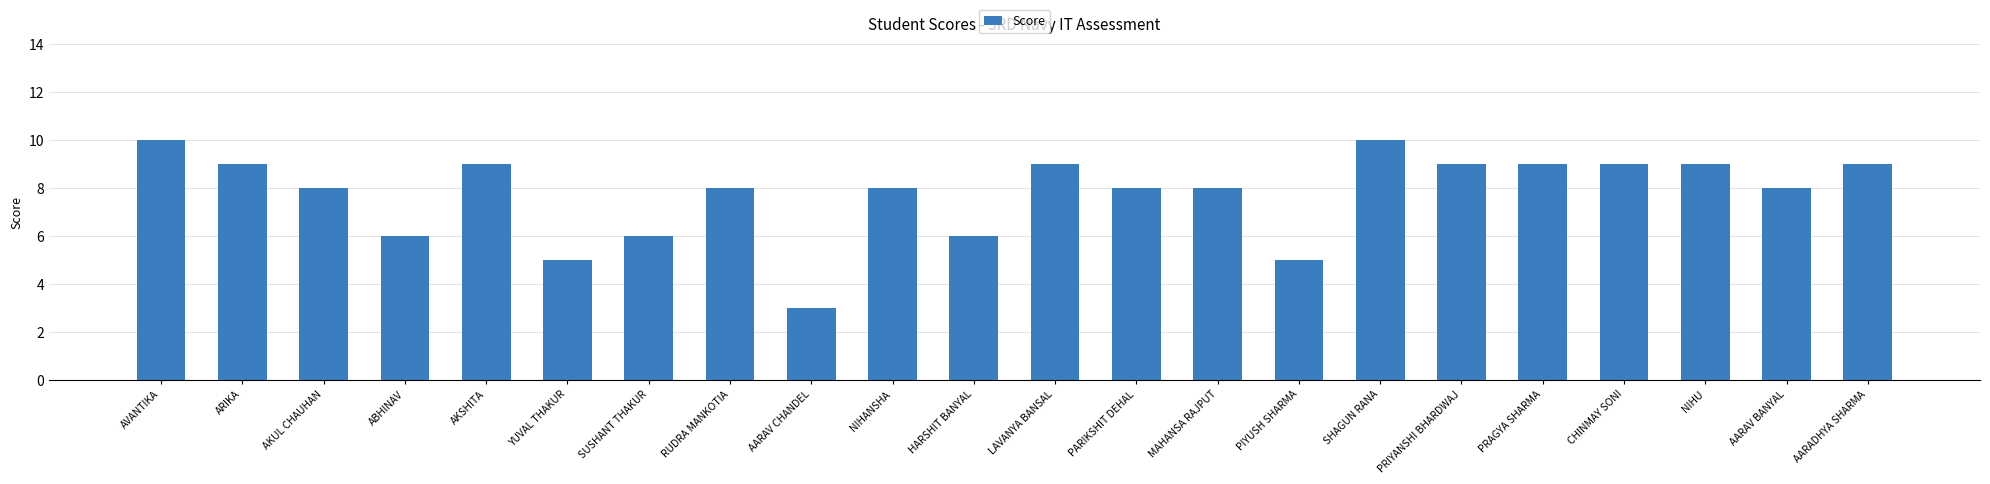

At which label does the data first exceed 8?

AVANTIKA